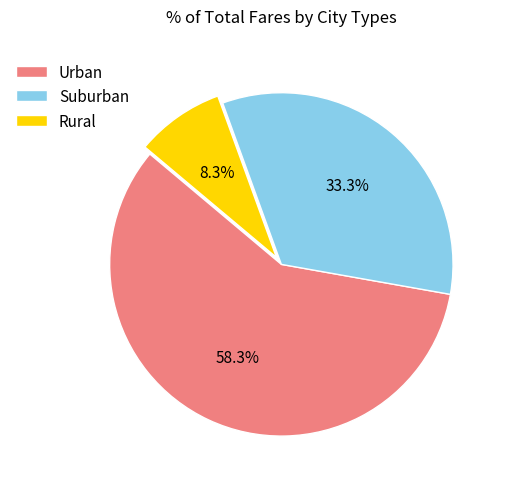

Does Urban account for over 50% of the chart?

Yes